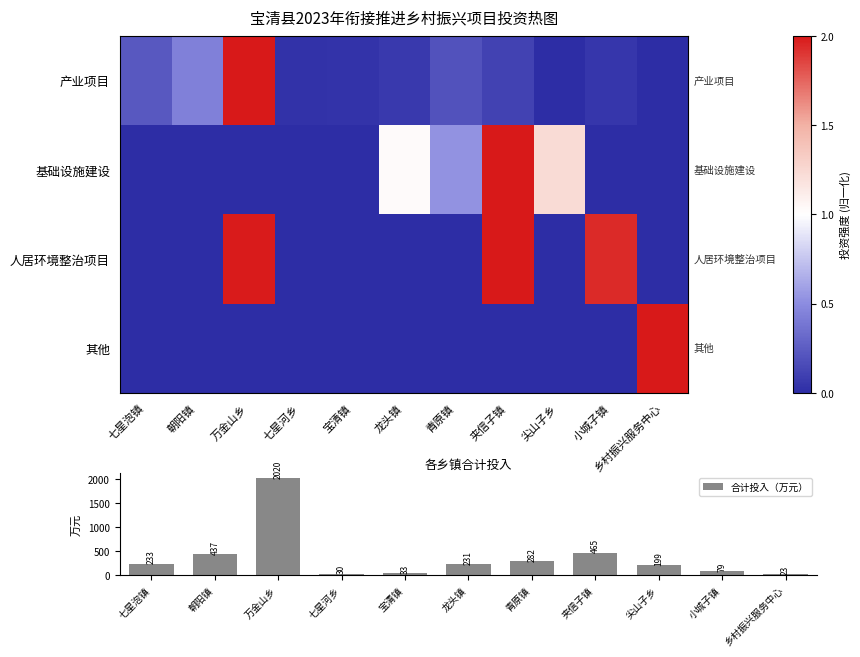

Where is 合计投入（万元） nearest to the value 1021?

夹信子镇